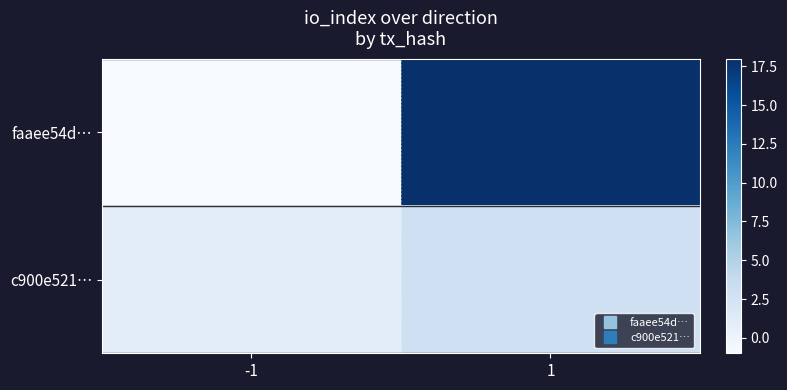

Reading left to right, list all the values displayed in this chart.

faaee54d…: -1=-1	1=18
c900e521…: -1=1	1=3